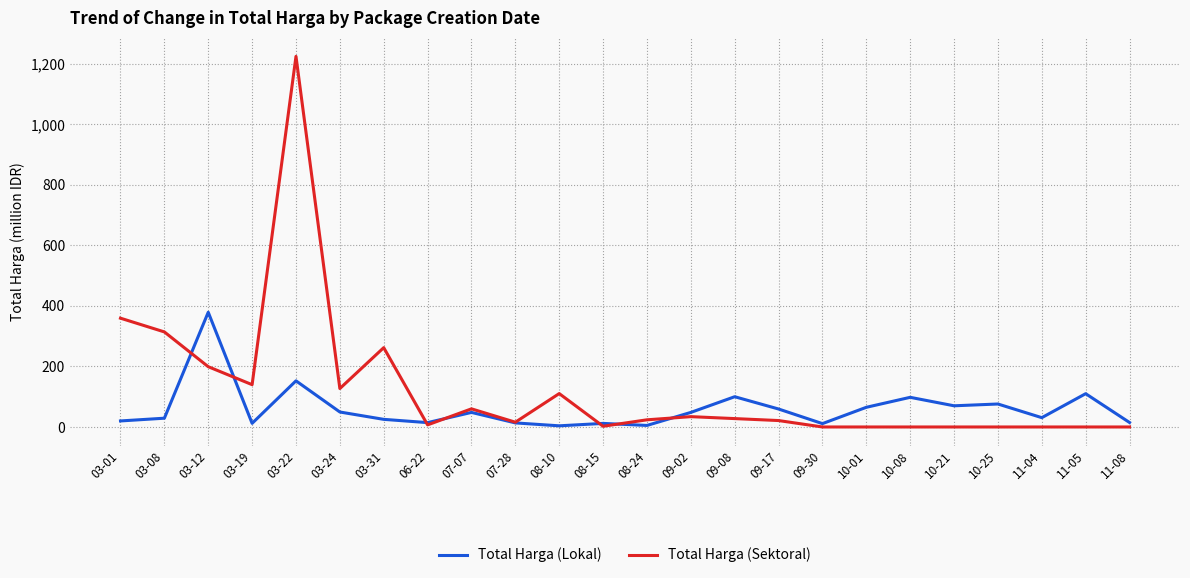

What is the spread (max minus min) of values at 09-02?

14.0